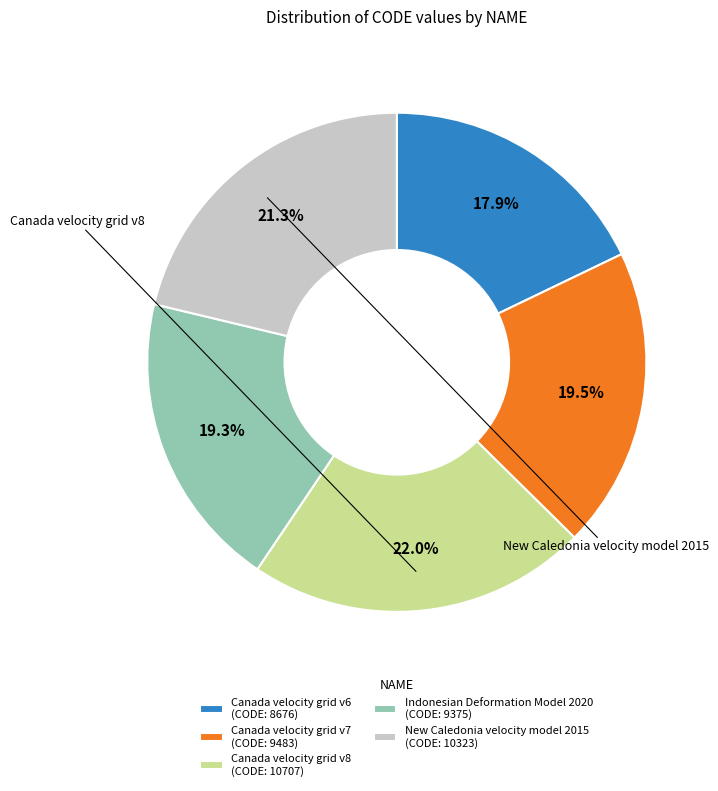

To the nearest percent, what is the difference between the New Caledonia velocity model 2015 and Indonesian Deformation Model 2020 slice percentages?

2%